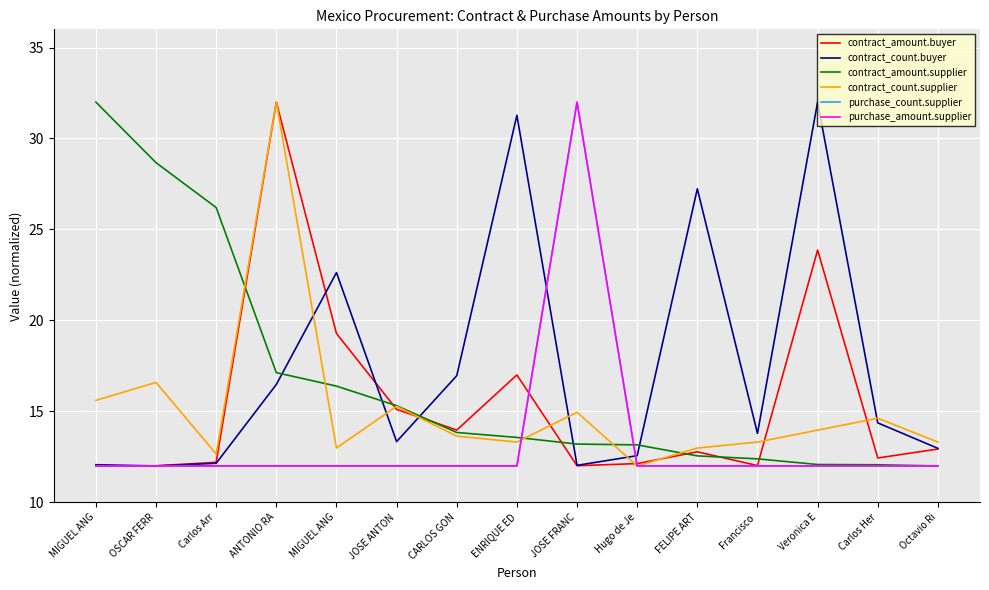

Which label corresponds to the smallest value in the chart?

MIGUEL ANG